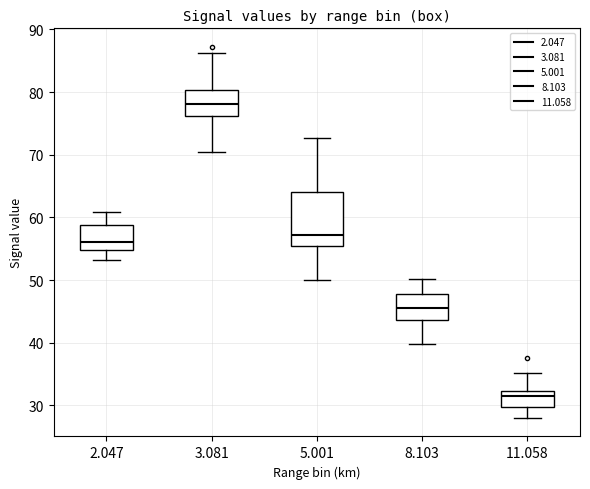

Reading left to right, transcribe this box plot: for each box, give where its median line is, the range the box spans, and where its two whiskers end, as read against the y-axis. The values are not printed on the chart, so give them approximately, as read against the axis.

2.047: median 56, box 55 to 59, whiskers 53 to 61
3.081: median 78, box 76 to 80, whiskers 71 to 86
5.001: median 57, box 55 to 64, whiskers 50 to 73
8.103: median 46, box 44 to 48, whiskers 40 to 50
11.058: median 32 (just below the box's upper edge), box 30 to 32, whiskers 28 to 35